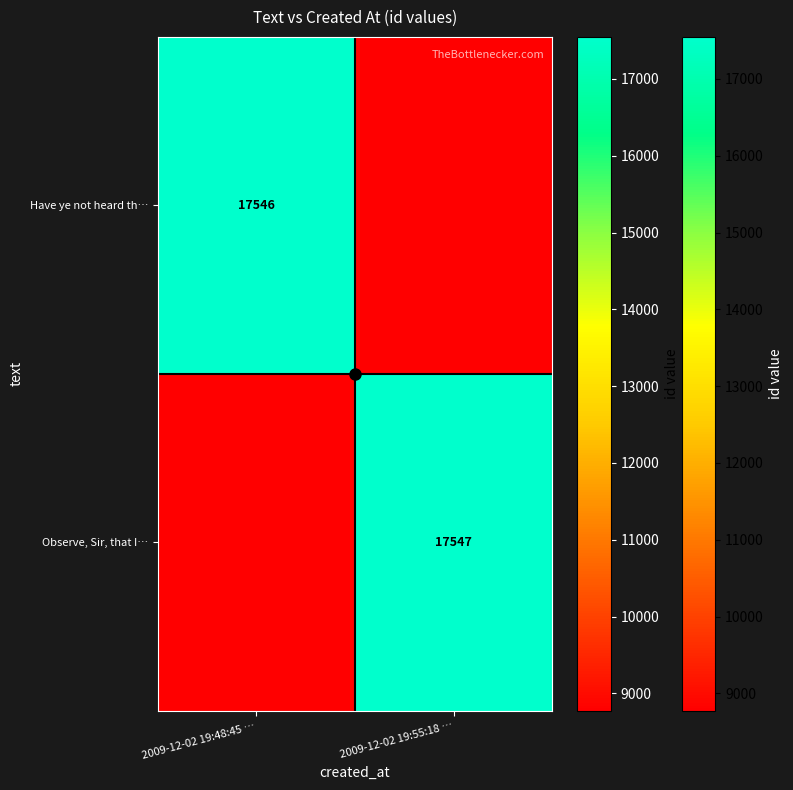

Which has a higher value, 2009-12-02 19:55:18 … or 2009-12-02 19:48:45 …?

2009-12-02 19:48:45 …